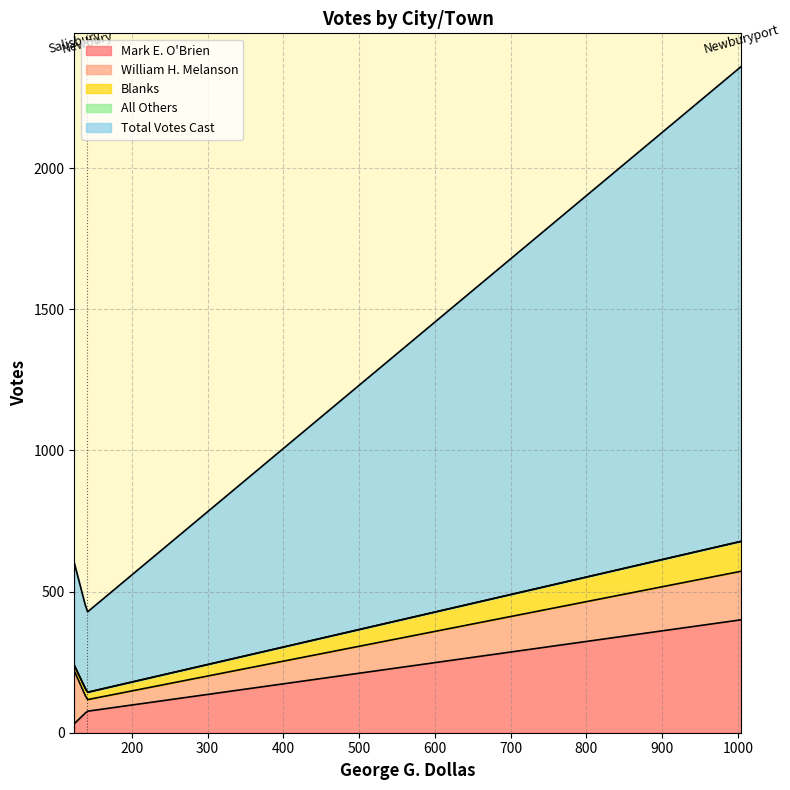

True or false: All Others has a value of 0 at Newburyport.

True